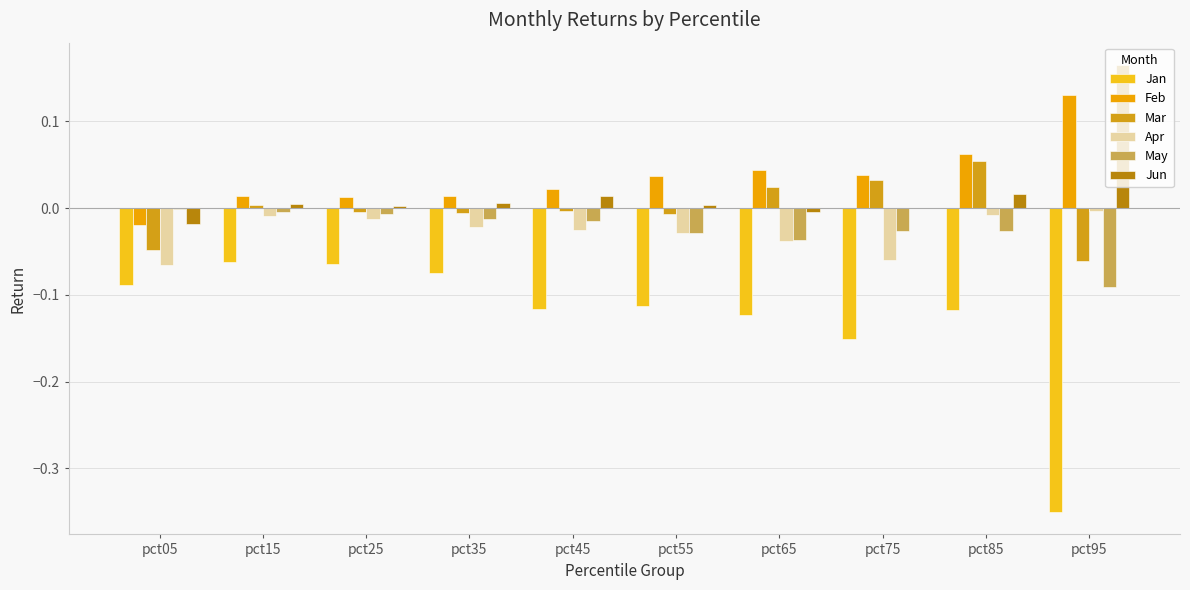

Which category has the highest value in the Feb series?

pct95